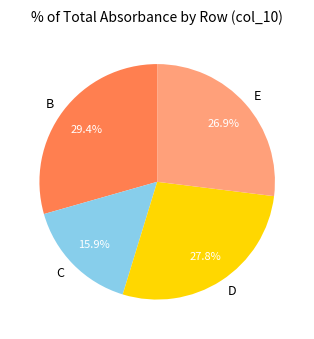

What is the largest slice in the pie chart?

B